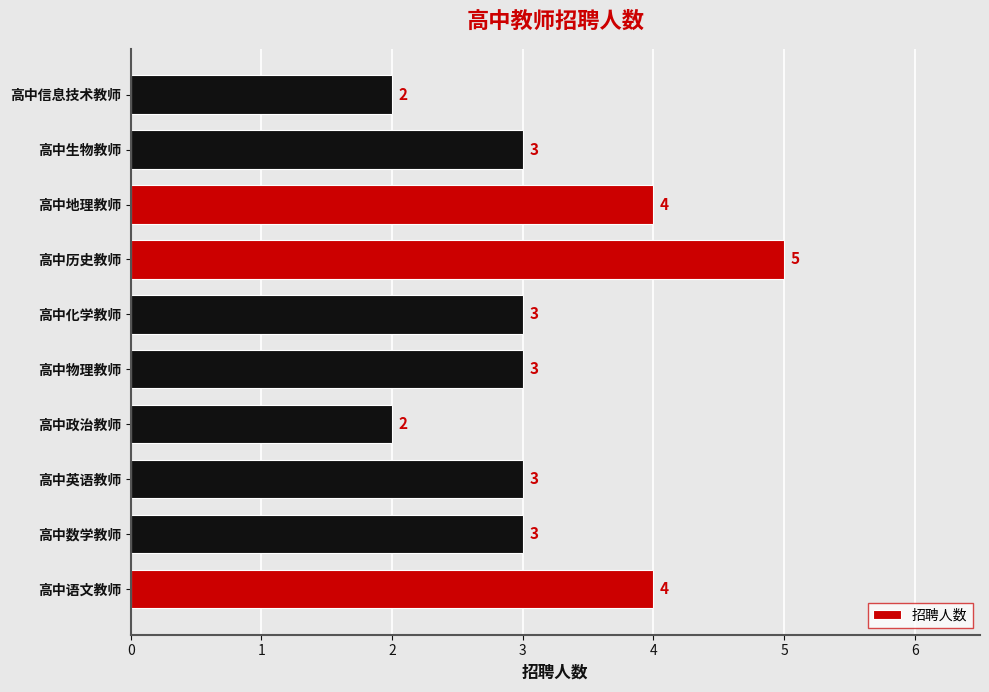

Between 高中语文教师 and 高中化学教师, which is larger?

高中语文教师